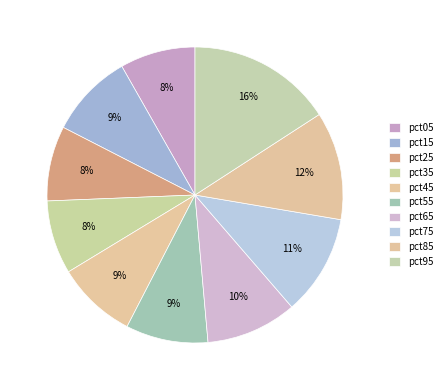

Count the number of slices in the pie.

10